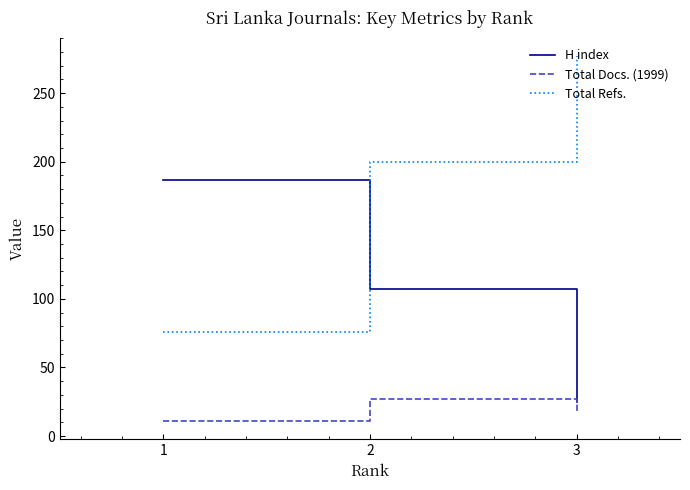

What is the difference between the maximum and minimum values in the Total Docs. (1999) series?

16